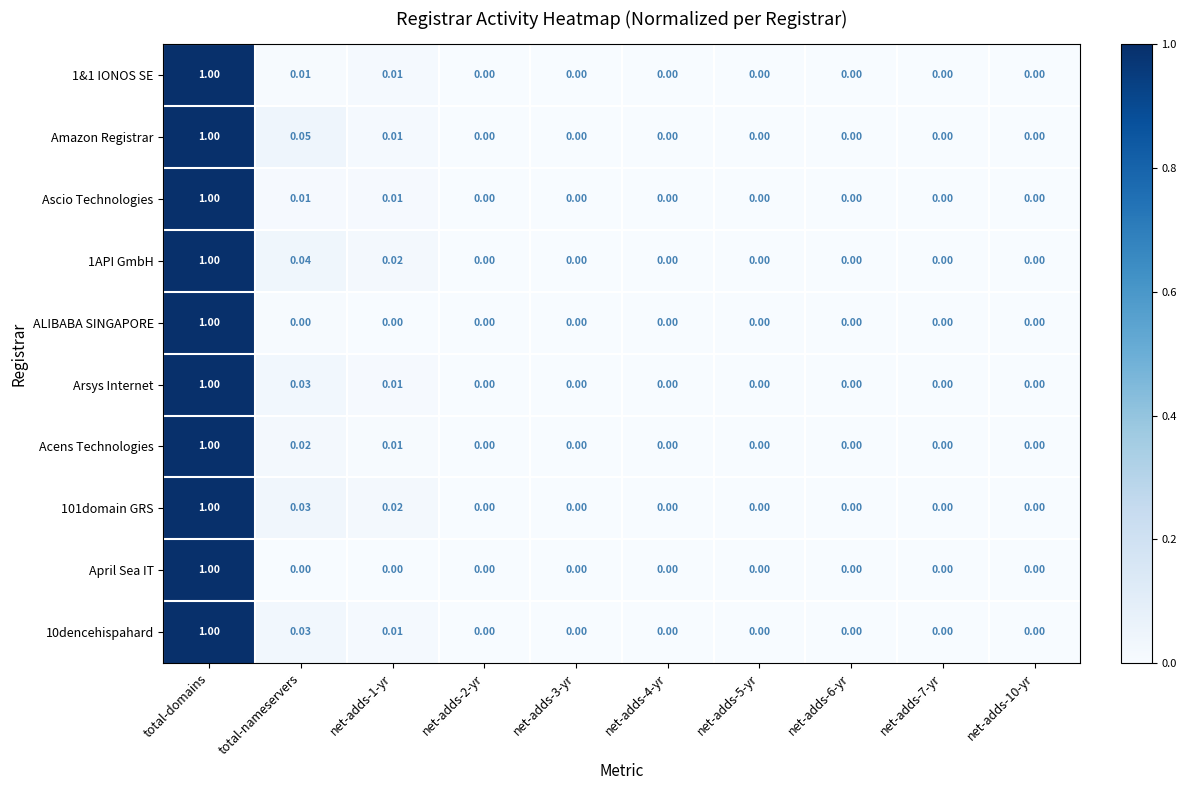

Which series changed the most between total-nameservers and net-adds-2-yr?

Amazon Registrar